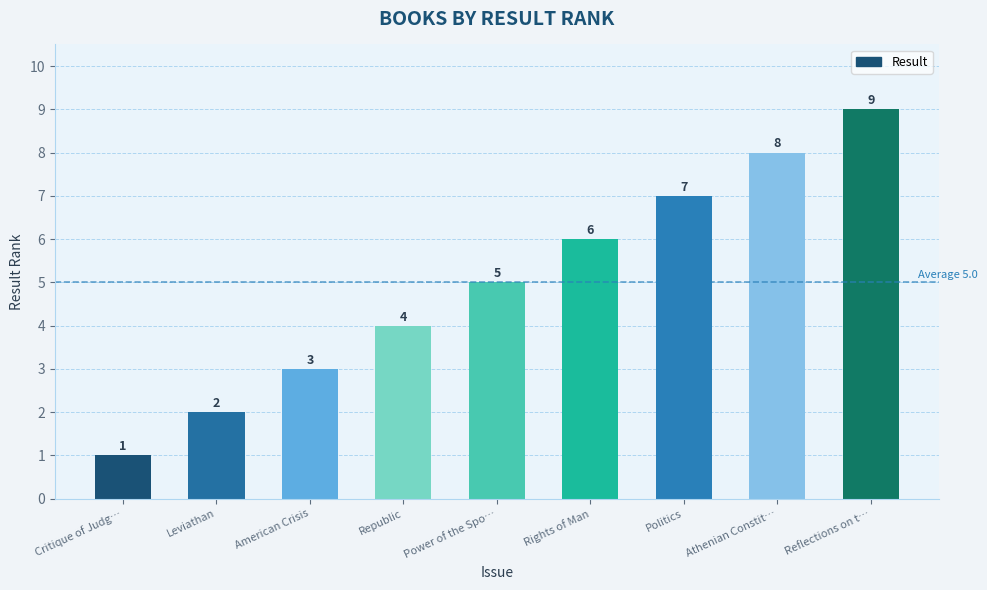

Which has a higher value, Leviathan or Athenian Constit…?

Athenian Constit…